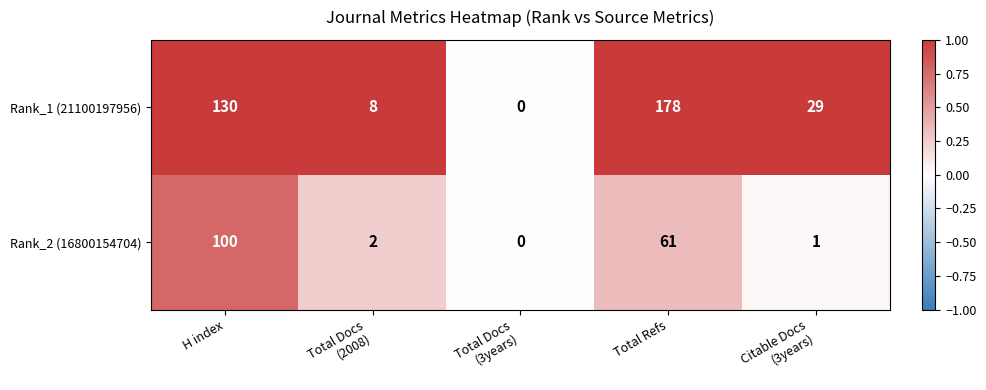

Rank the series by their maximum value, from highest to lowest.

Rank_1 (21100197956), Rank_2 (16800154704)